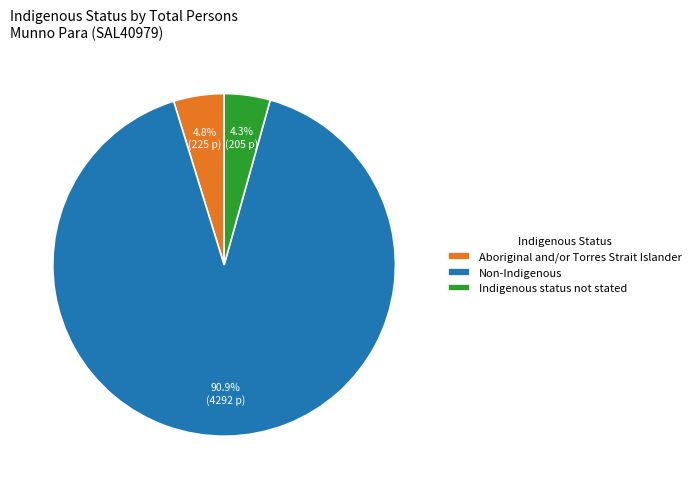

Is it true that Aboriginal and/or Torres Strait Islander is 5% of the pie?

True